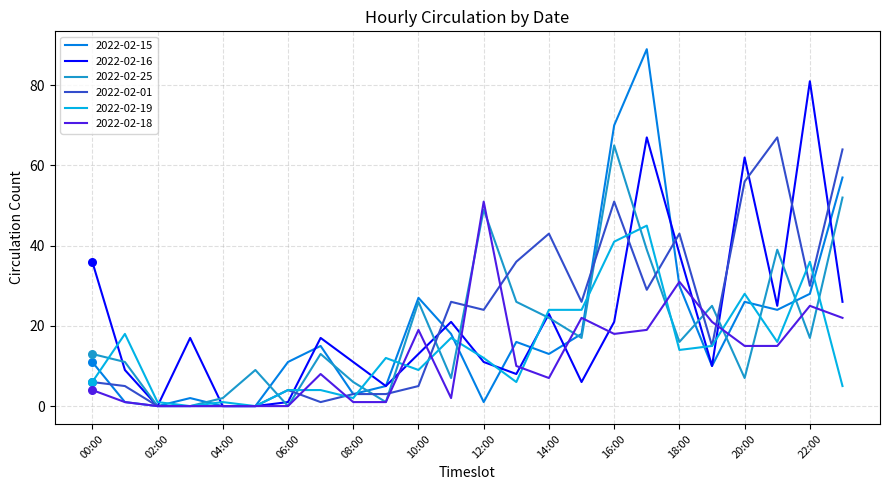

Which series has the widest spread of values?

2022-02-15